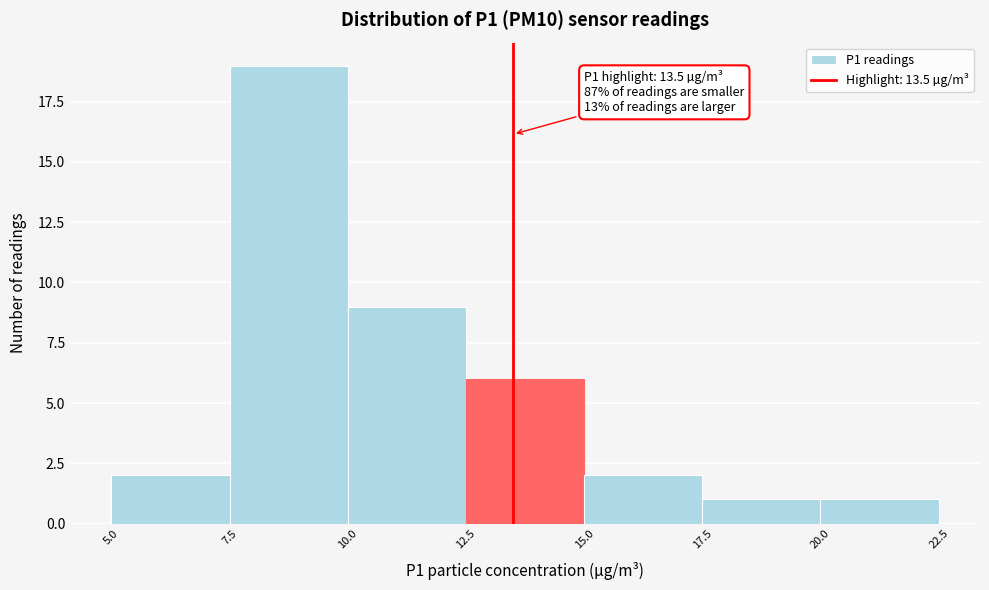

Over which range of the x-axis is the bar tallest?

7.5 to 10.0